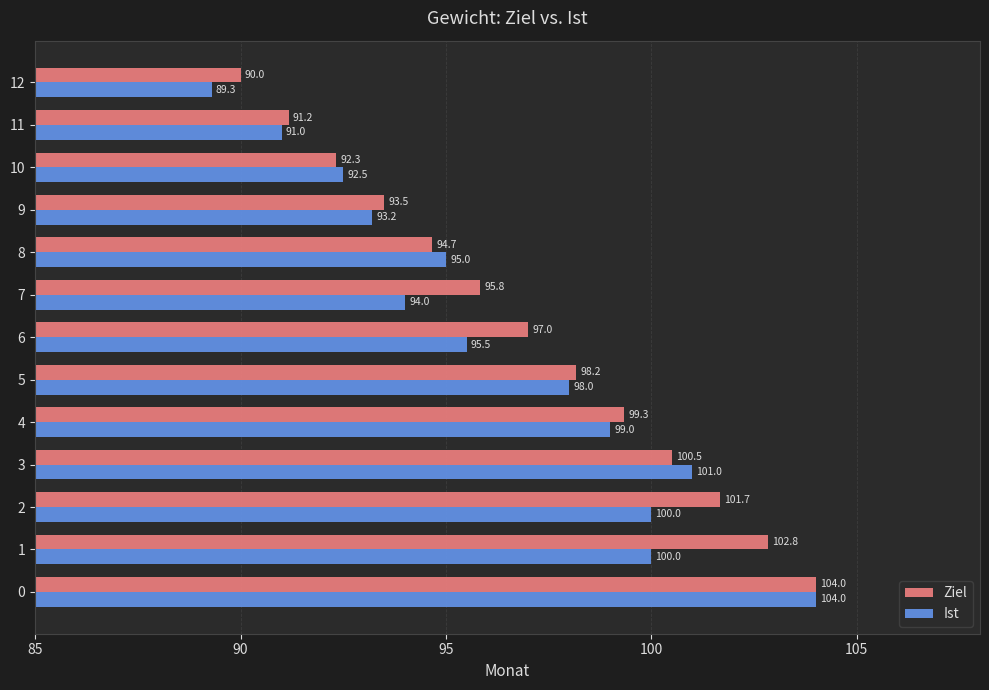

List the series in order of their overall mean, highest first.

Ziel, Ist